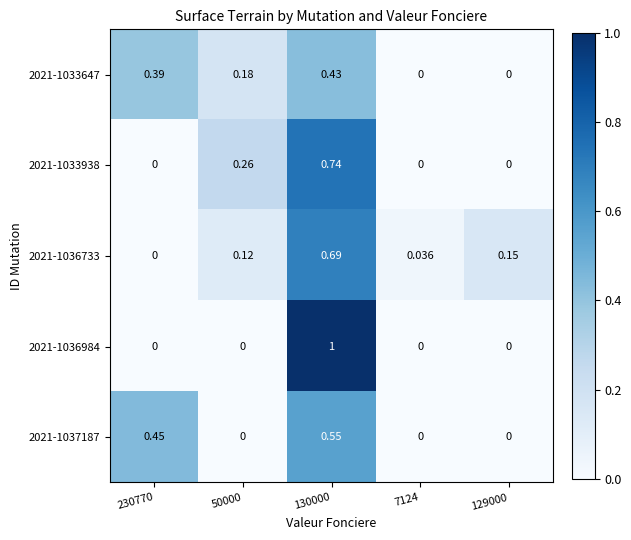

Is the value of 2021-1036984 at 129000 greater than the value of 2021-1033647 at 50000?

No